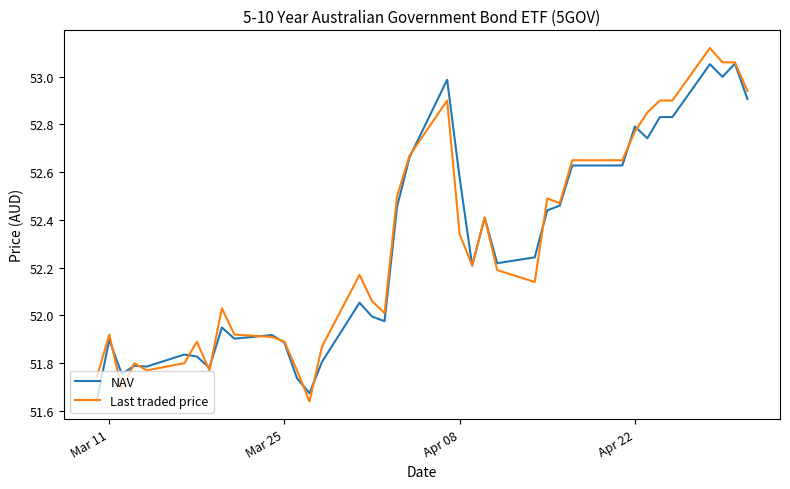

What are all the series names shown in the legend?

NAV, Last traded price